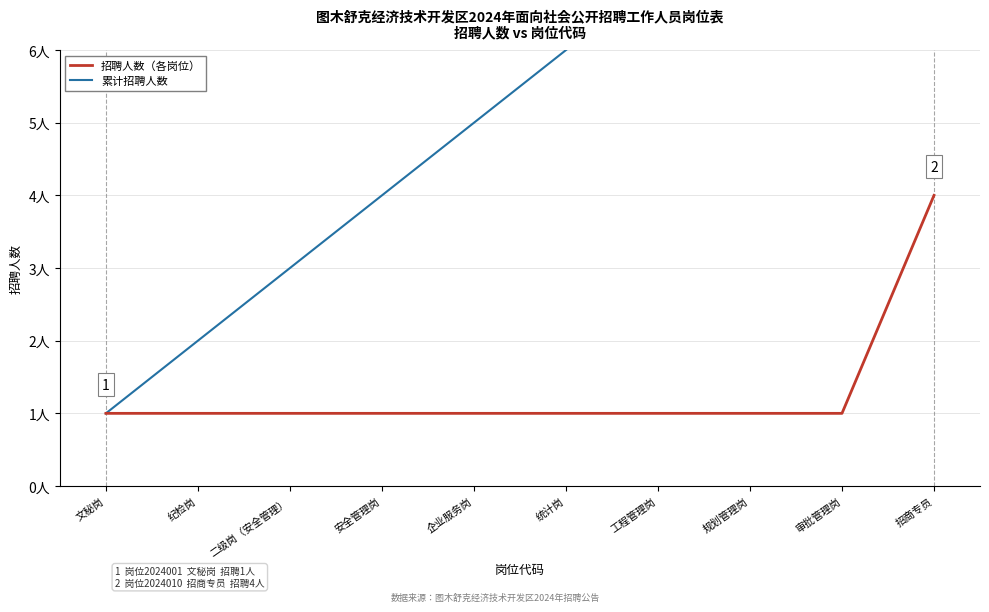

What are all the series names shown in the legend?

招聘人数（各岗位）, 累计招聘人数